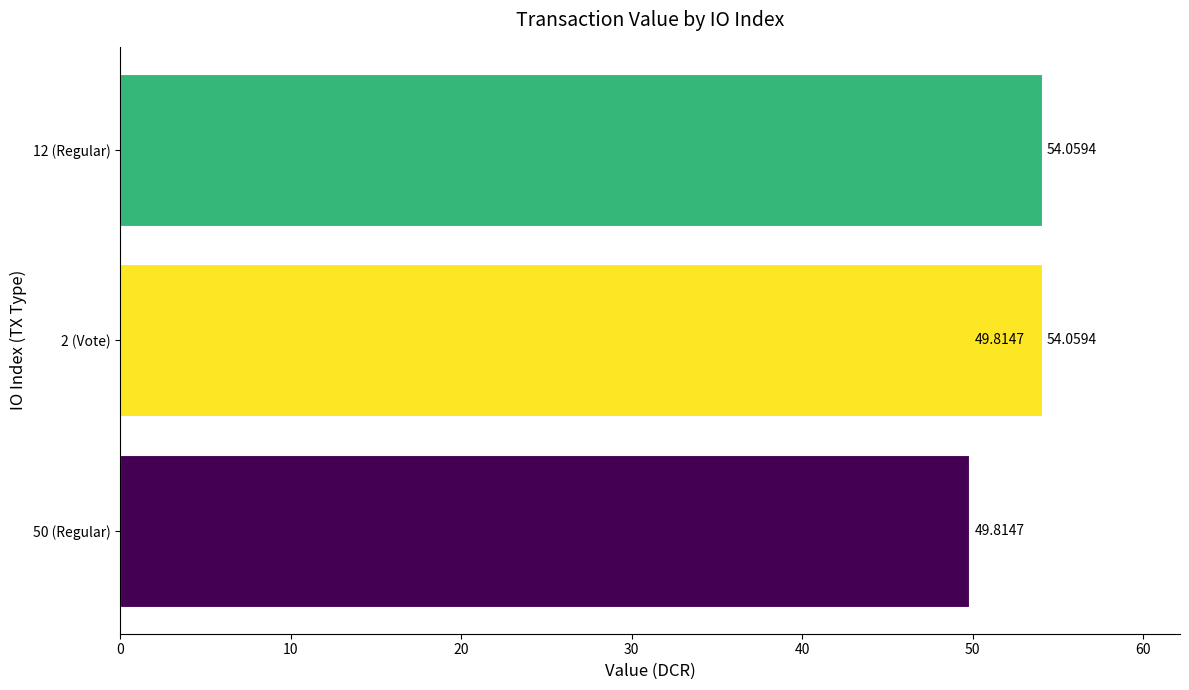

What is the difference between the maximum and minimum values?

4.2